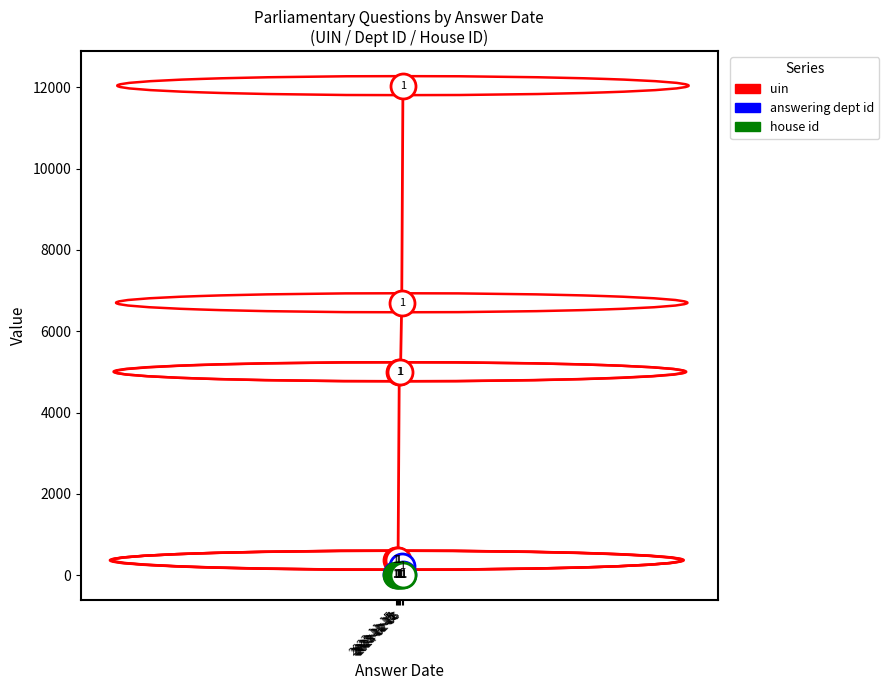

What are all the series names shown in the legend?

uin, answering dept id, house id